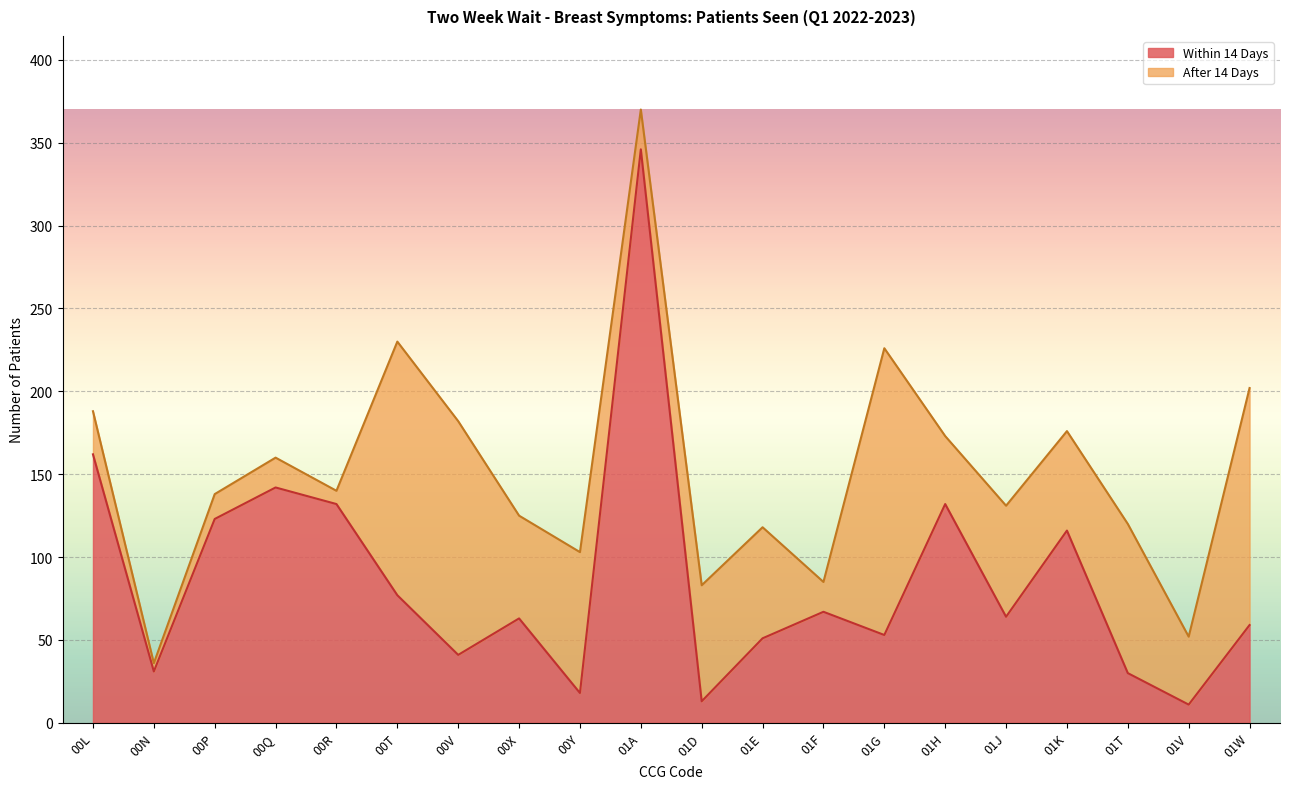

Where does the data first go above 64?

00L